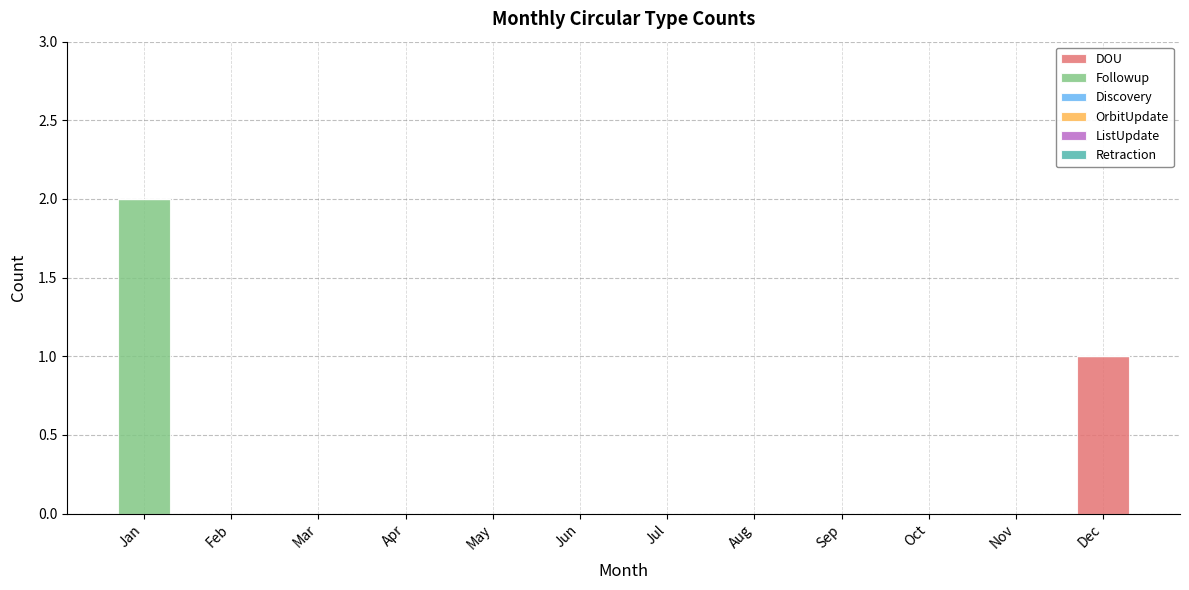

At which category is the sum across all series the highest?

Jan